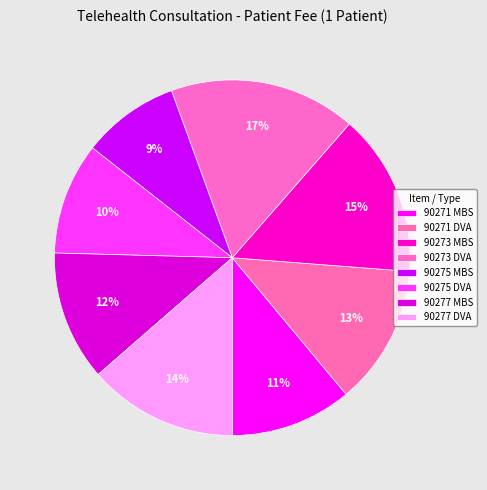

What percentage do 90273 MBS and 90275 MBS together represent?

23.6%